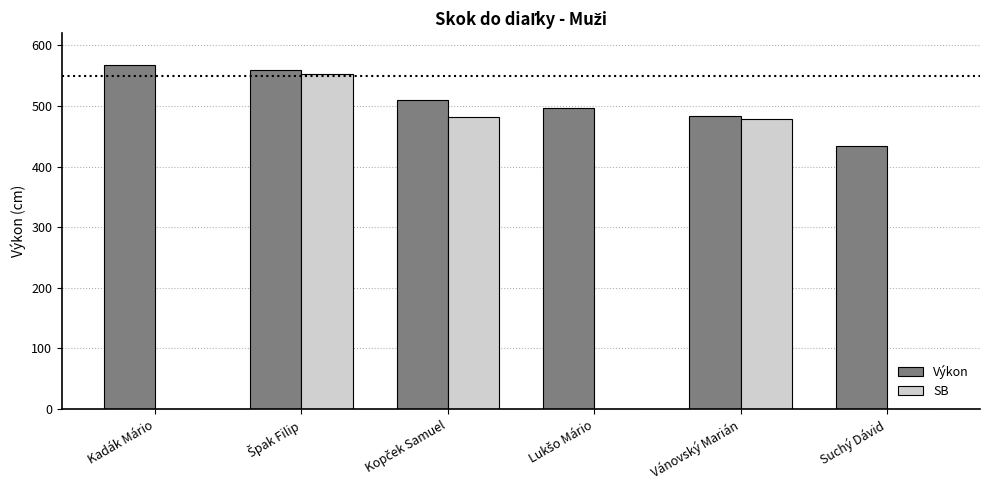

Is it true that Výkon equals 788 at Kadák Mário?

False